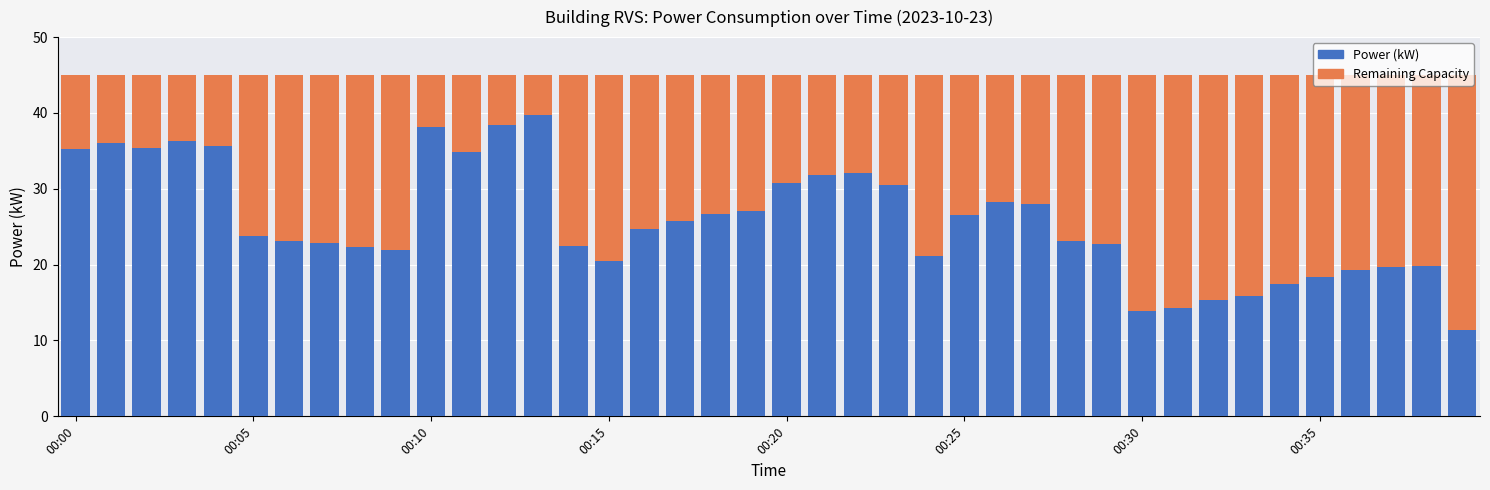

What is the difference between the maximum and minimum values in the Power (kW) series?

28.3